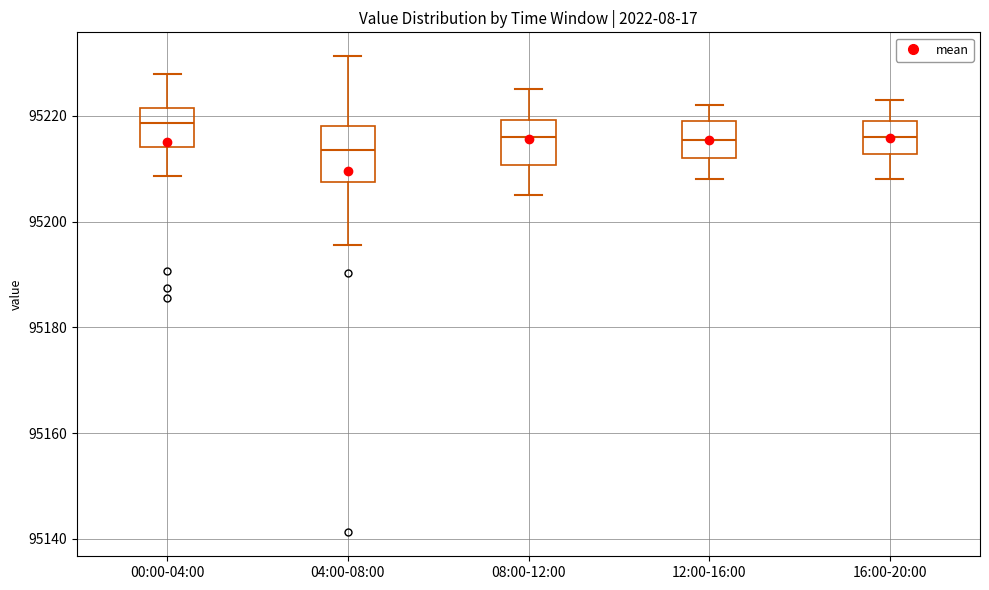

Reading left to right, transcribe this box plot: for each box, give where its median line is, the range the box spans, and where its two whiskers end, as read against the y-axis. The values are not printed on the chart, so give them approximately, as read against the axis.

00:00-04:00: median 95218, box 95214 to 95222, whiskers 95208 to 95228
04:00-08:00: median 95214, box 95208 to 95218, whiskers 95196 to 95232
08:00-12:00: median 95216, box 95210 to 95220, whiskers 95206 to 95226
12:00-16:00: median 95216, box 95212 to 95220, whiskers 95208 to 95222
16:00-20:00: median 95216, box 95212 to 95220, whiskers 95208 to 95224